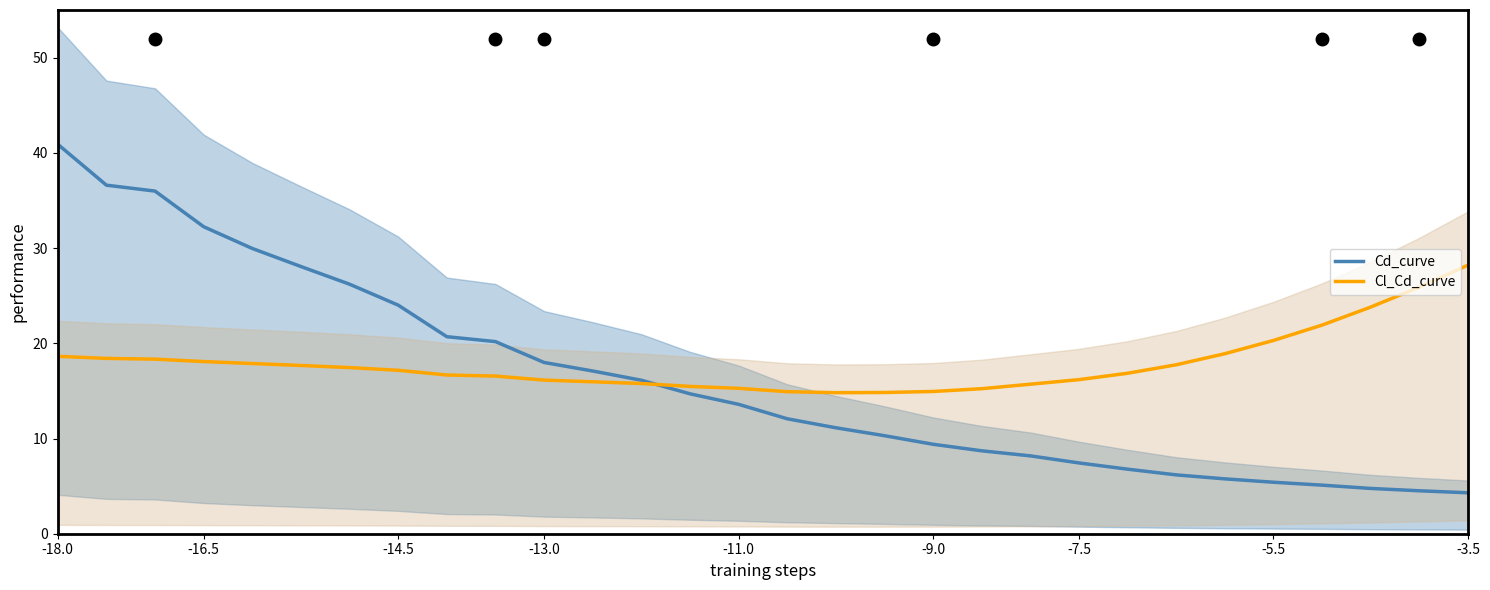

What are all the series names shown in the legend?

Cd_curve, Cl_Cd_curve